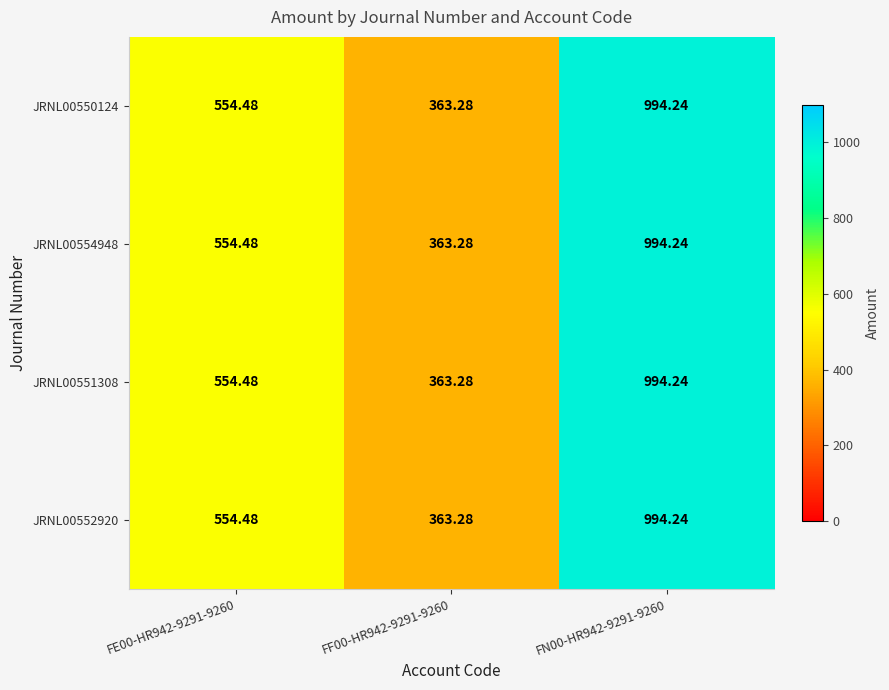

At which category is the sum across all series the highest?

FN00-HR942-9291-9260